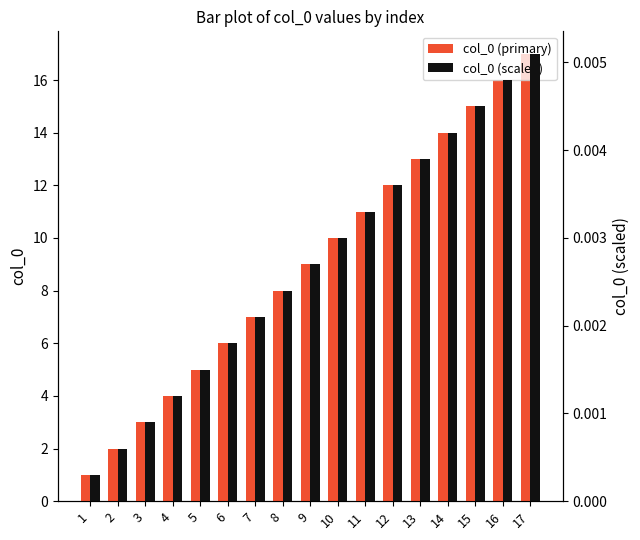

List the labels in order of col_0 (primary) value, smallest first.

1, 2, 3, 4, 5, 6, 7, 8, 9, 10, 11, 12, 13, 14, 15, 16, 17